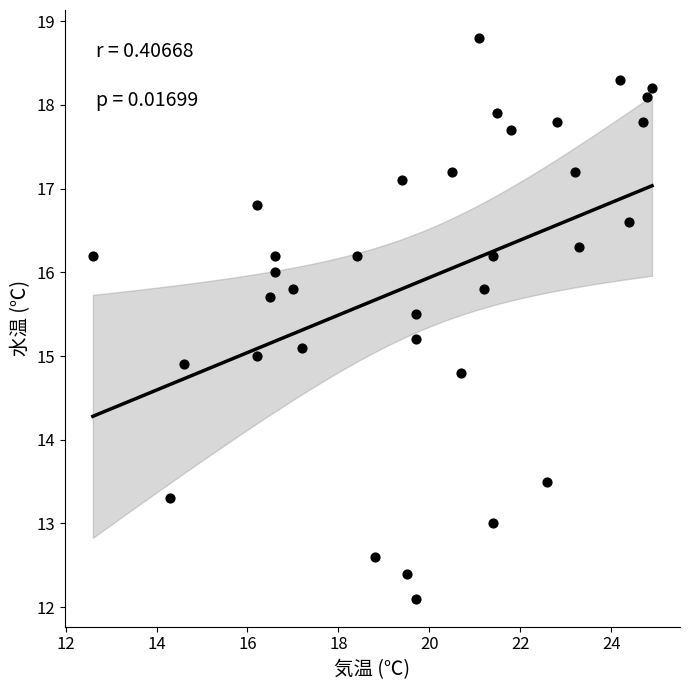

What is the range of X values (max minus min)?

12.3